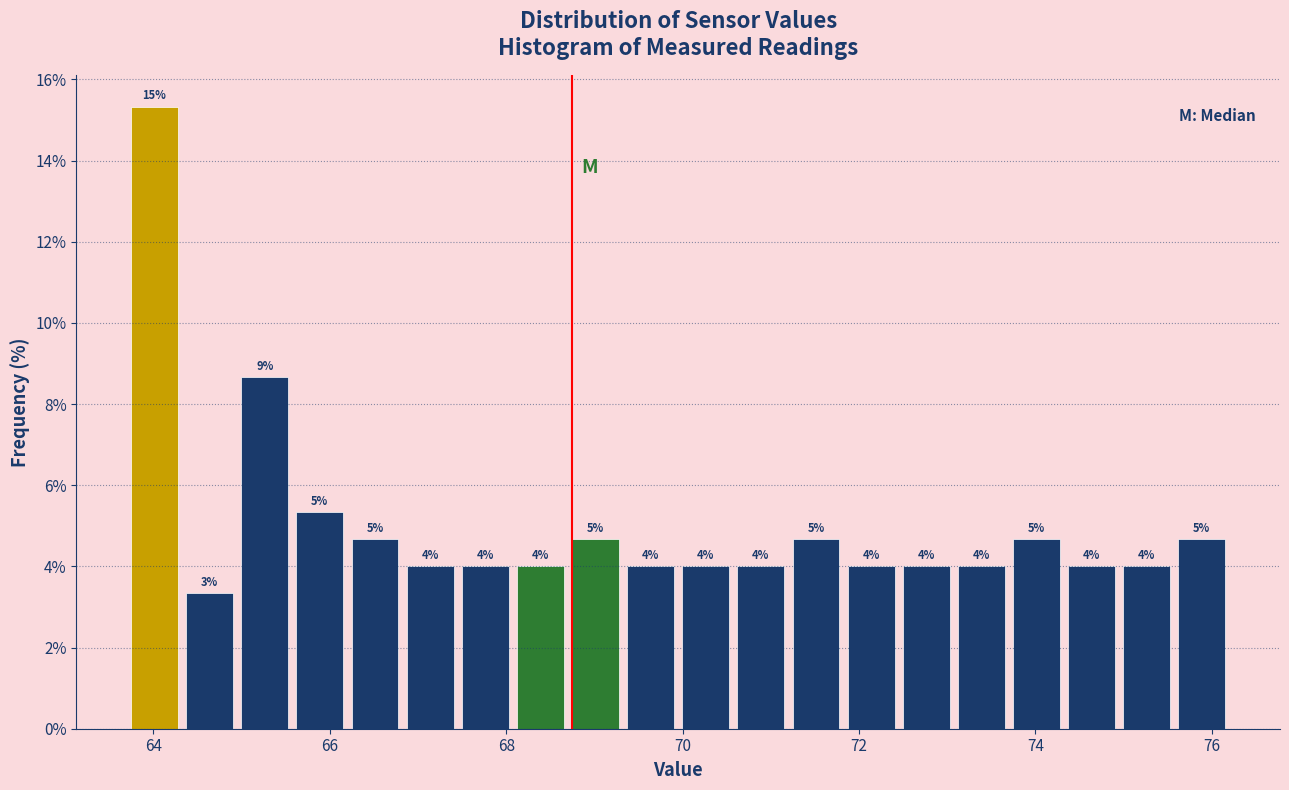

Around what value on the x-axis is the tallest bar? Give the approximate position of its centre, as read against the axis.

64.0